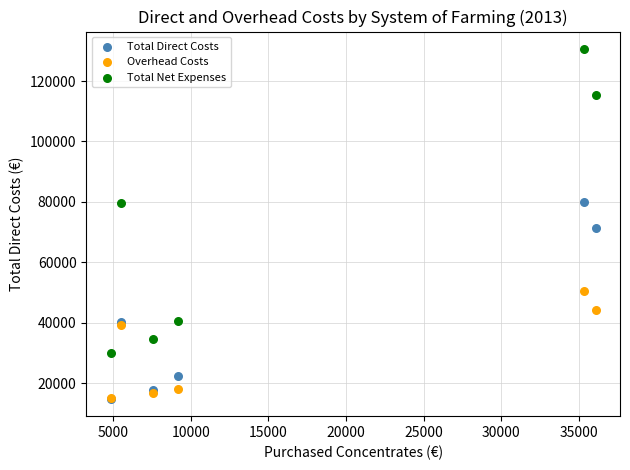

Across all series, what Y value is closest to 72760?

71363